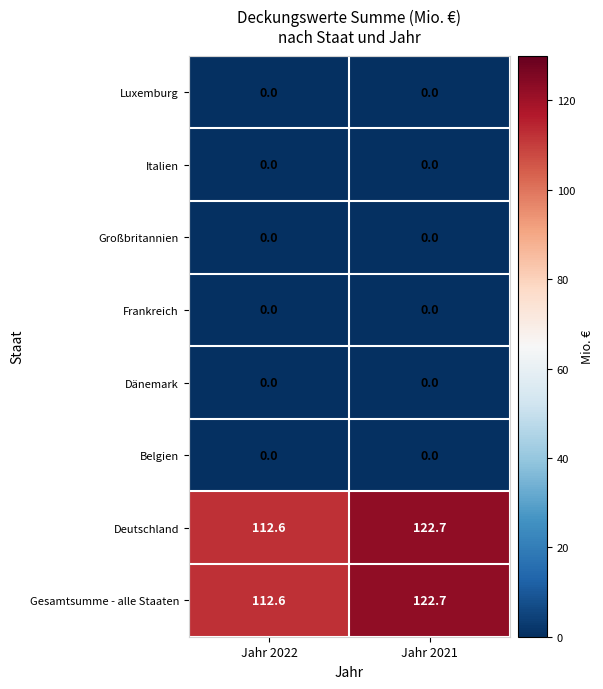

At which category is the sum across all series the highest?

Jahr 2021